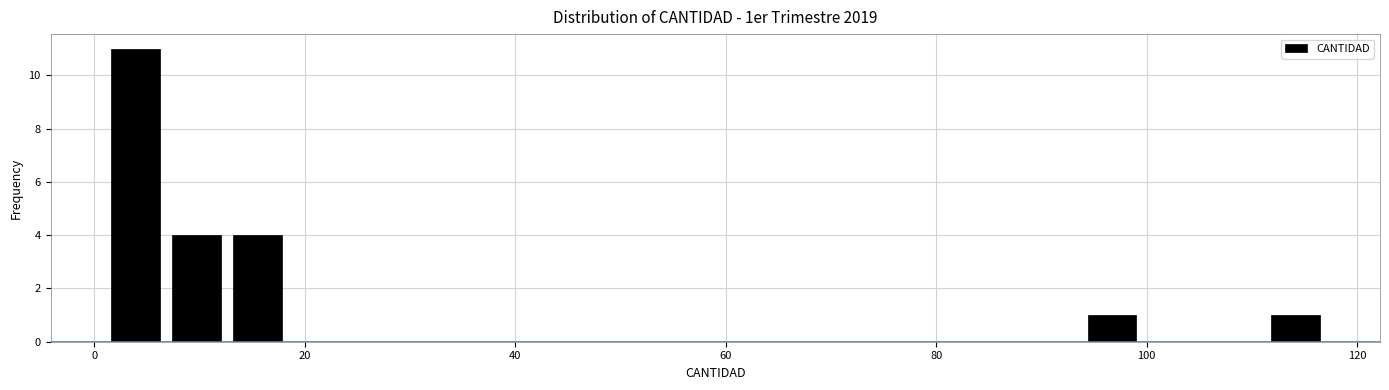

Read against the x-axis, roughly where is the centre of the tallest bar?

4